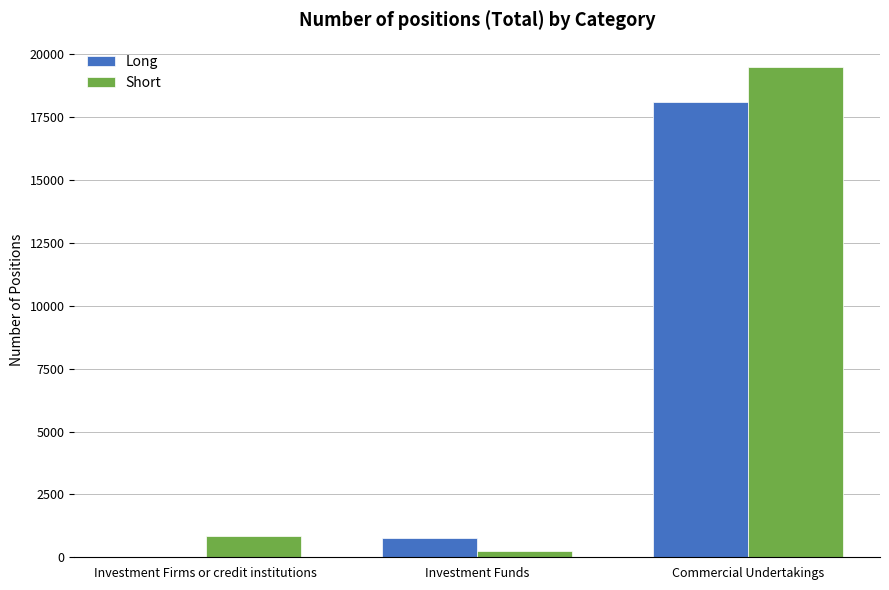

What are all the series names shown in the legend?

Long, Short